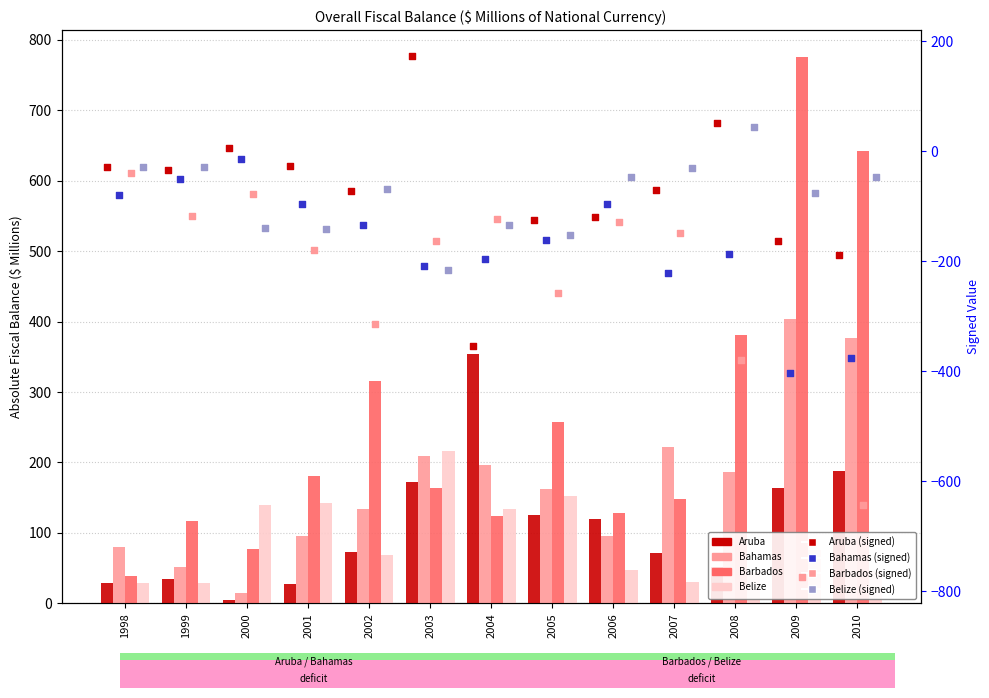

At which category is the sum across all series the highest?

2009